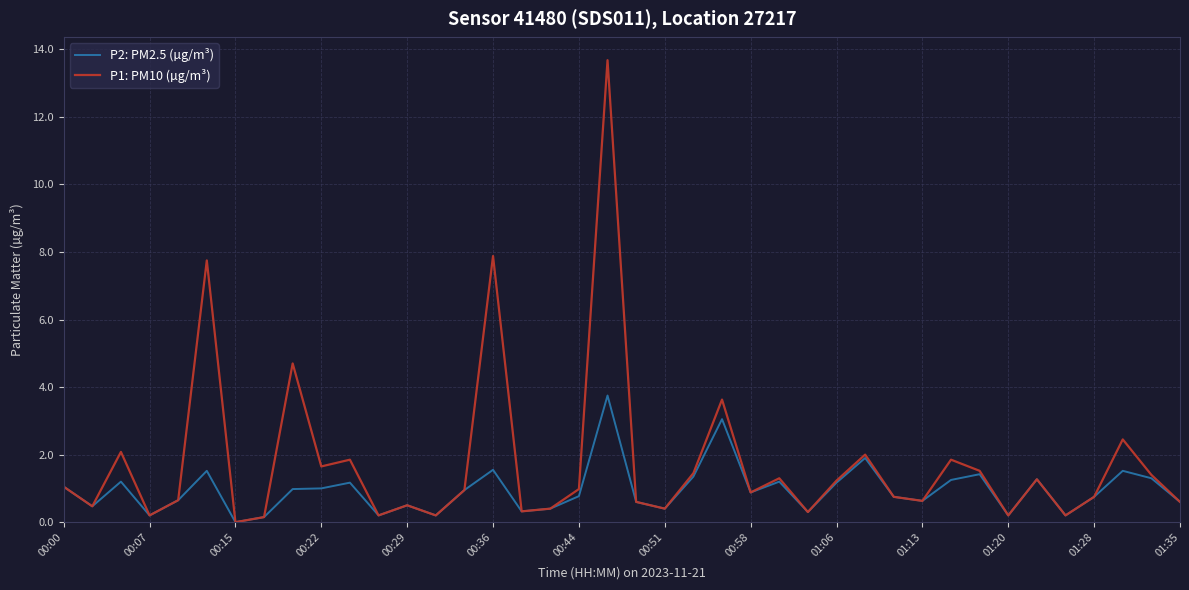

List the series in order of their peak value, lowest first.

P2: PM2.5 (µg/m³), P1: PM10 (µg/m³)